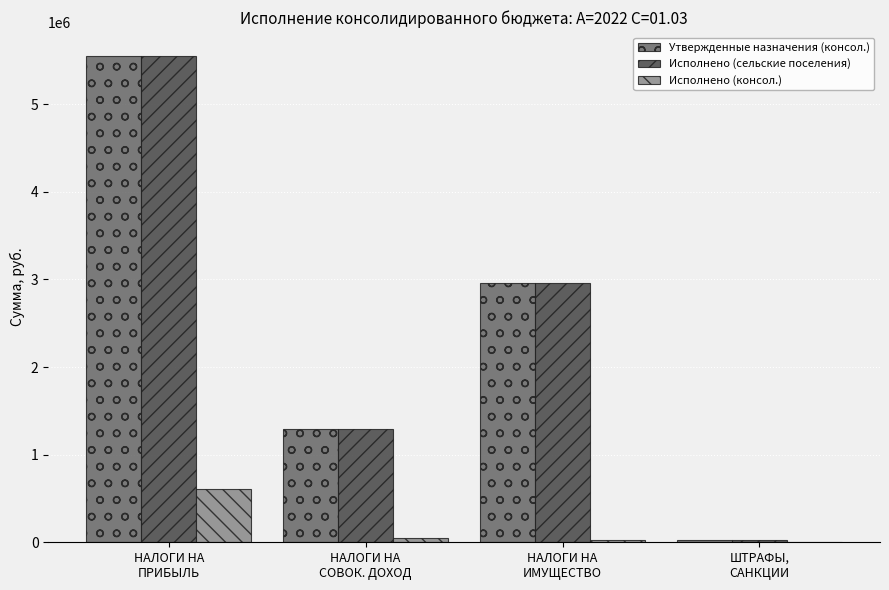

What is the greatest value displayed?

5545900.0